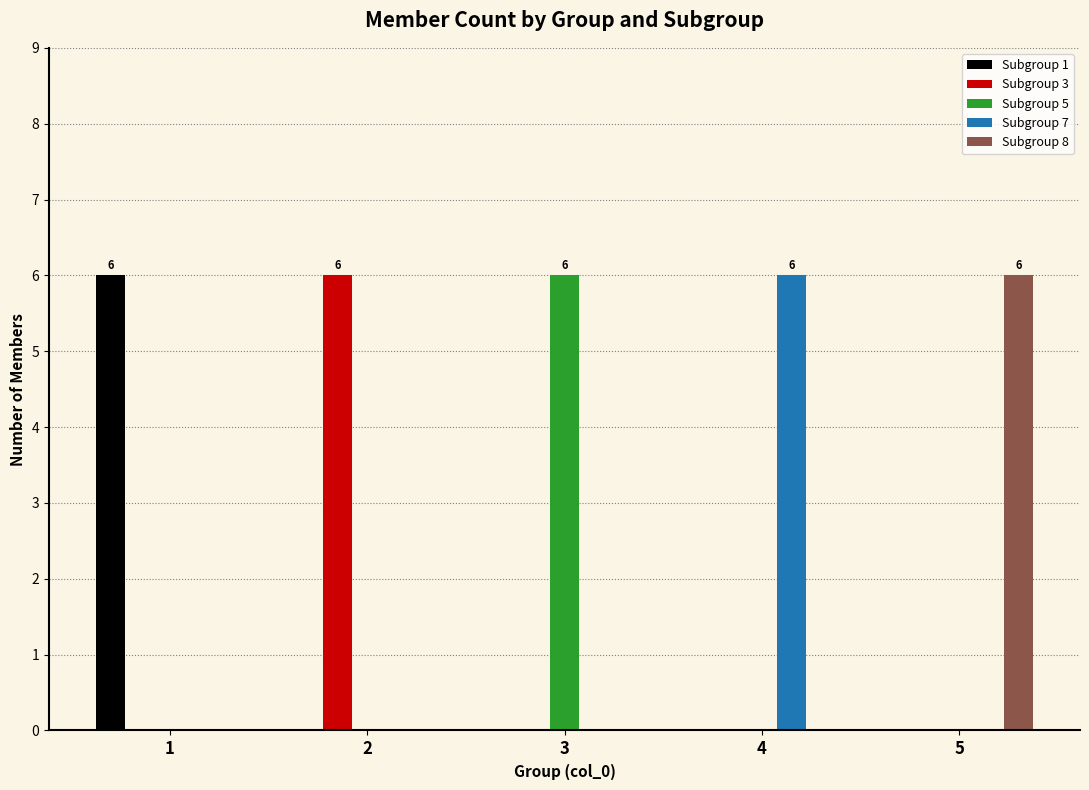

What is the maximum value shown in the chart?

6